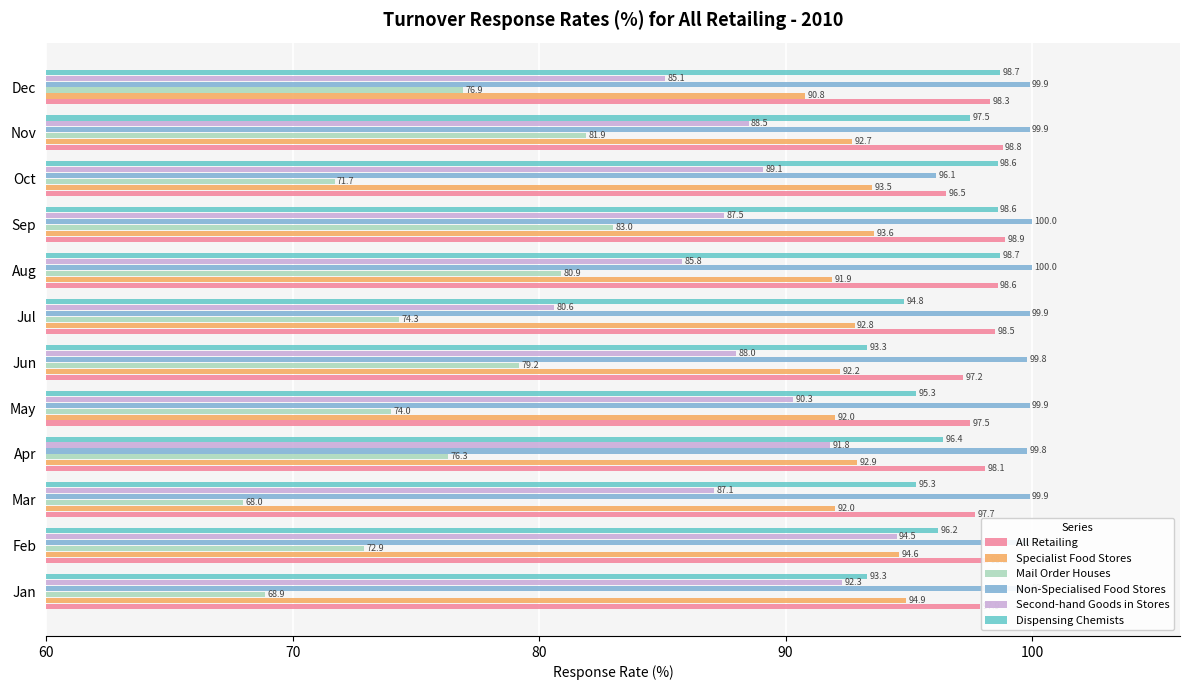

What is the sum of all Second-hand Goods in Stores values?

1060.6